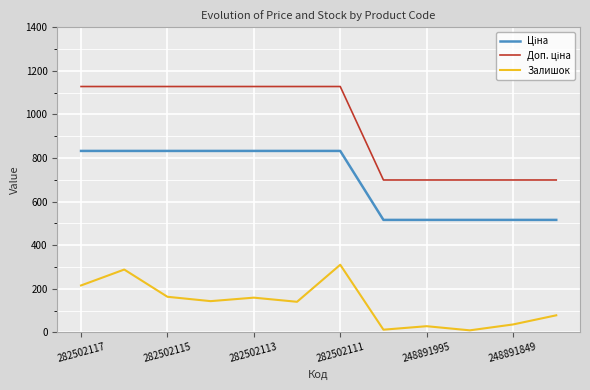

How many lines are shown in the chart?

3